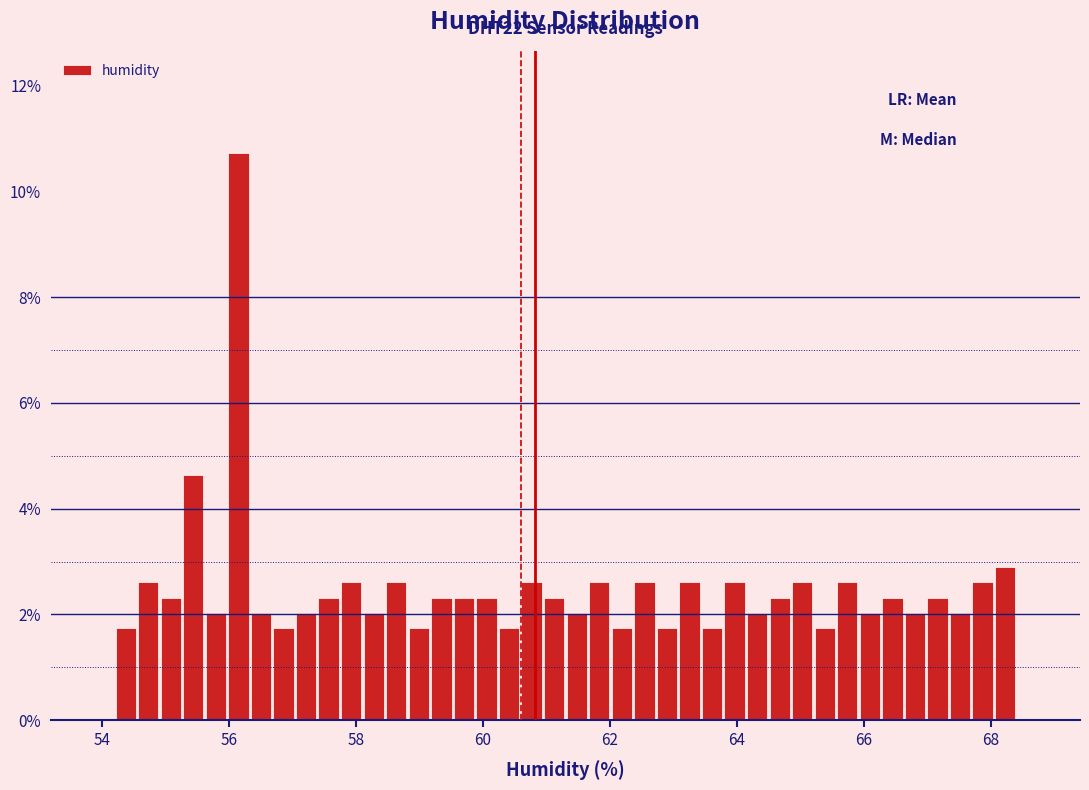

Around what value on the x-axis is the tallest bar? Give the approximate position of its centre, as read against the axis.

56.2